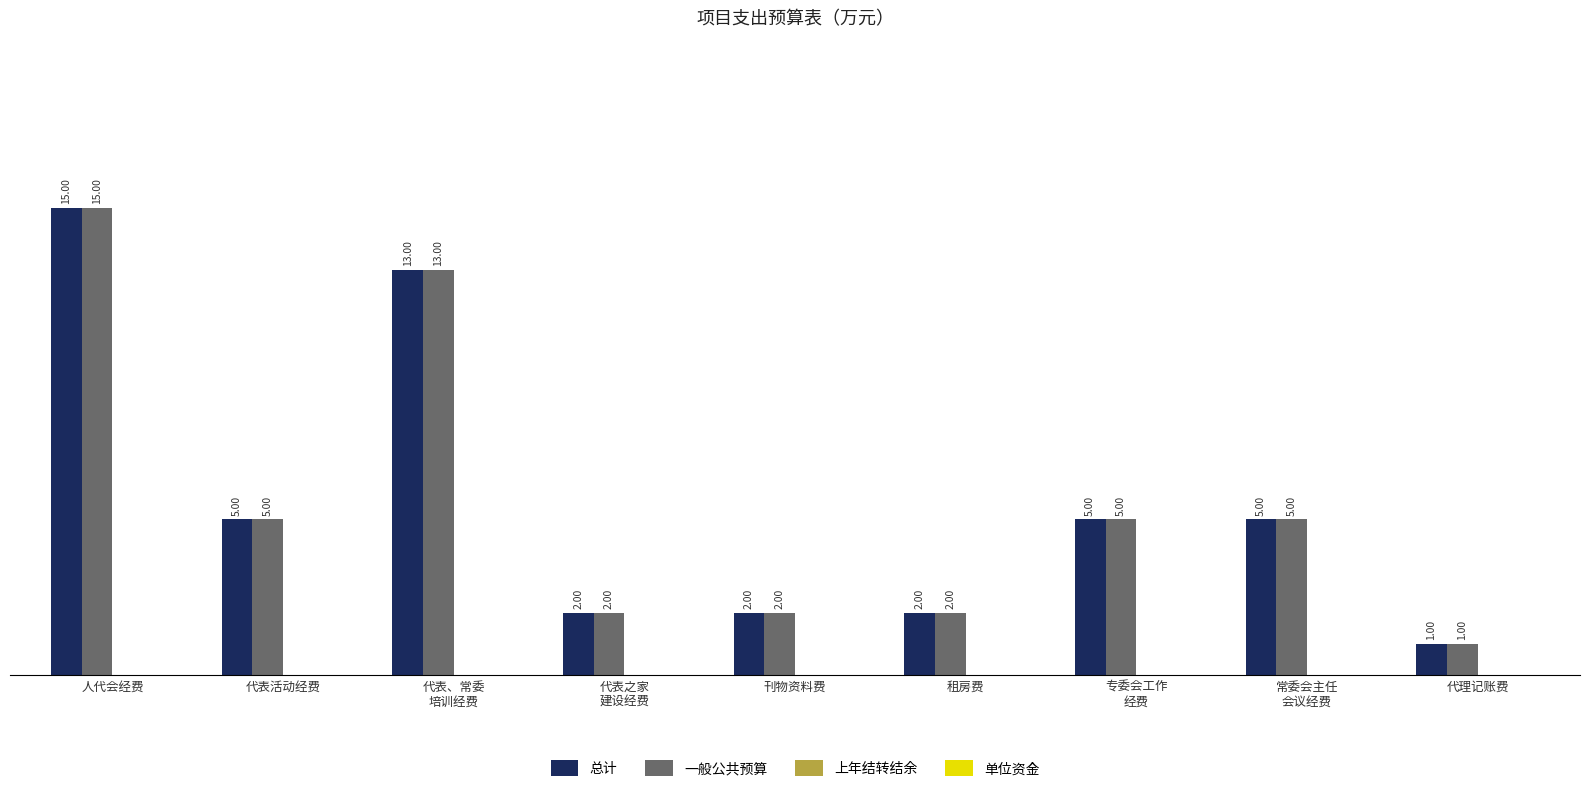

Which category has the highest value across all series?

人代会经费